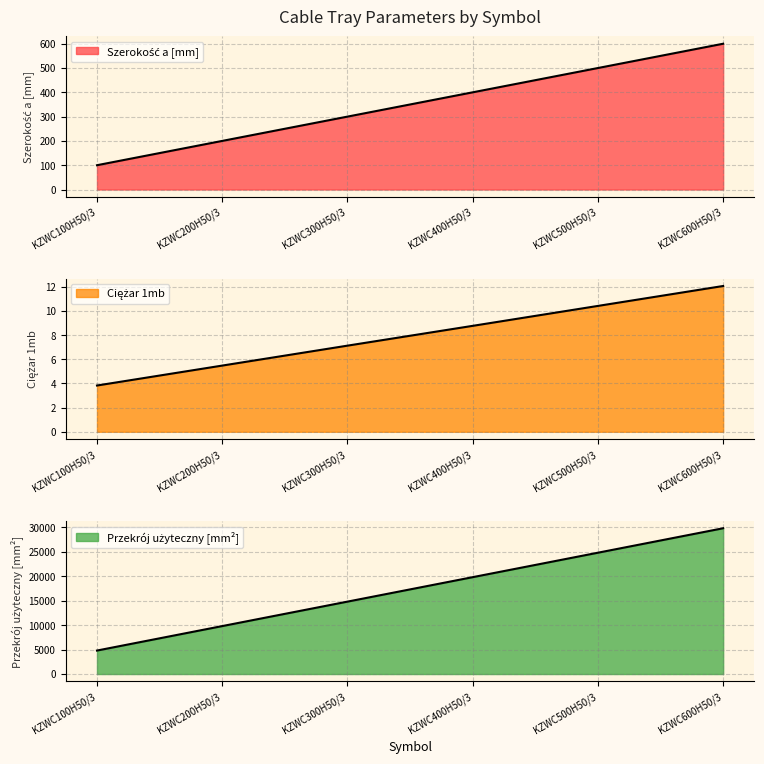

At how many categories does at least one series exceed 18922?

3